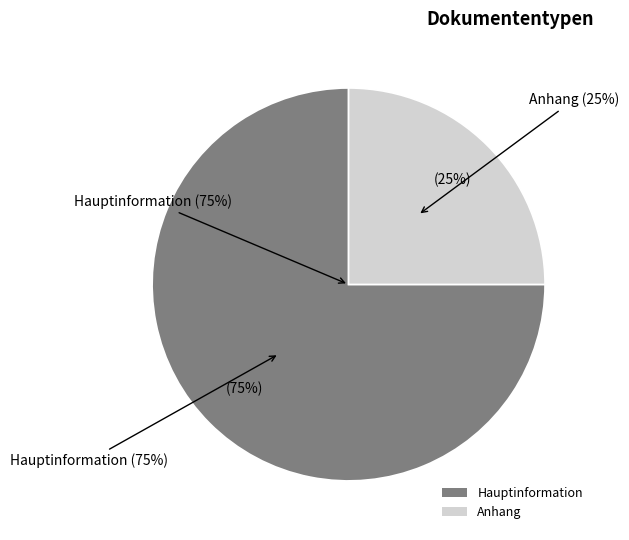

To the nearest percent, what is the difference between the largest and smallest slice percentages?

50%